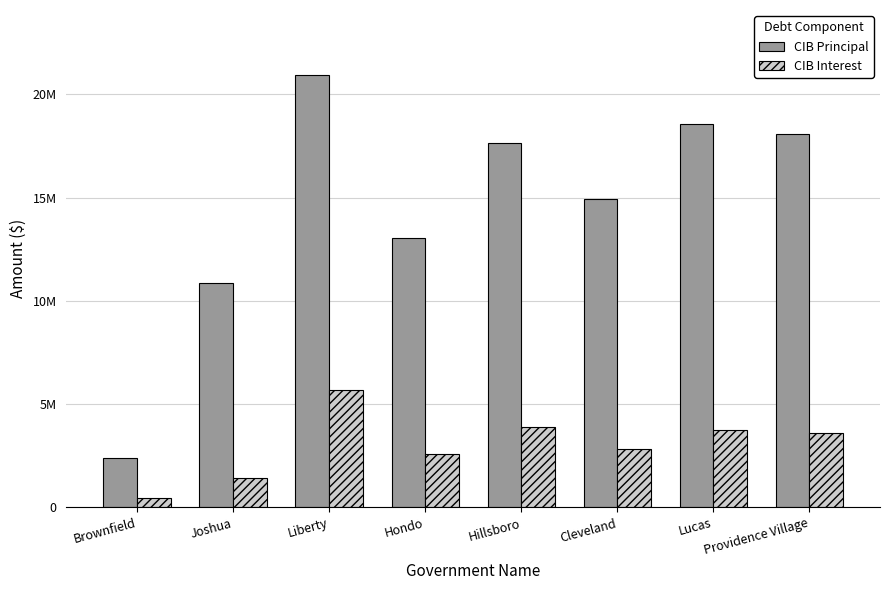

Which category has the lowest value in the CIB Interest series?

Brownfield